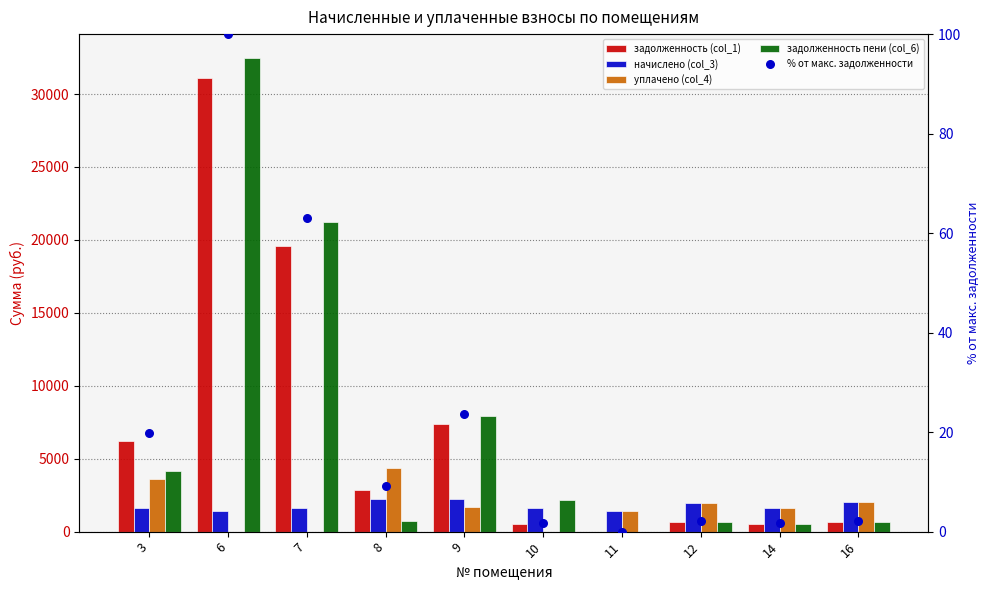

Is the value of задолженность пени (col_6) at 8 greater than the value of уплачено (col_4) at 6?

Yes